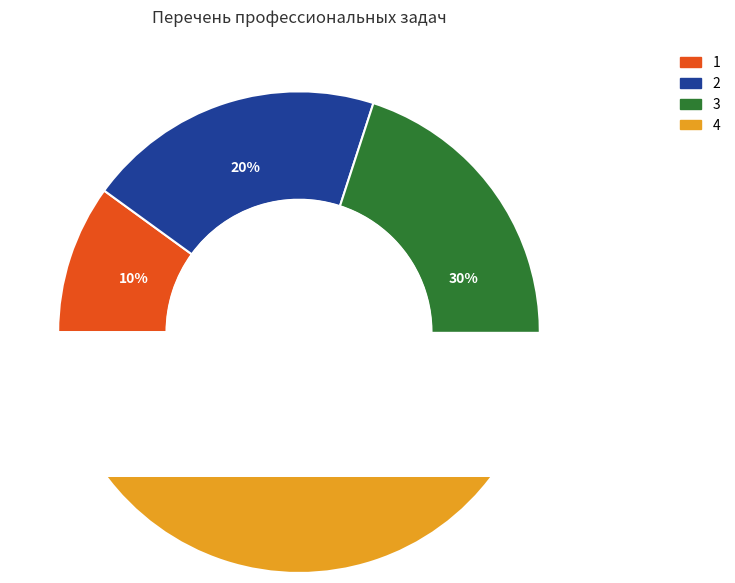

Count the number of slices in the pie.

4